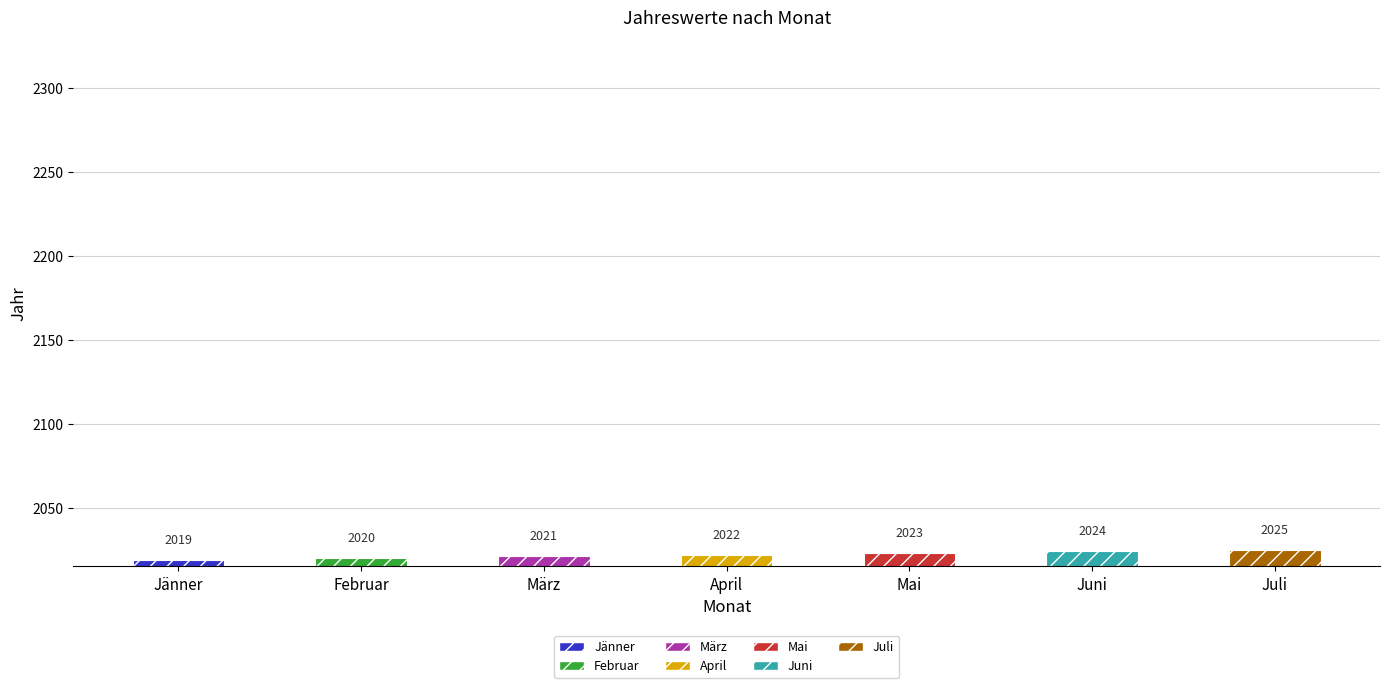

What is the difference between the values at Februar and April?

2